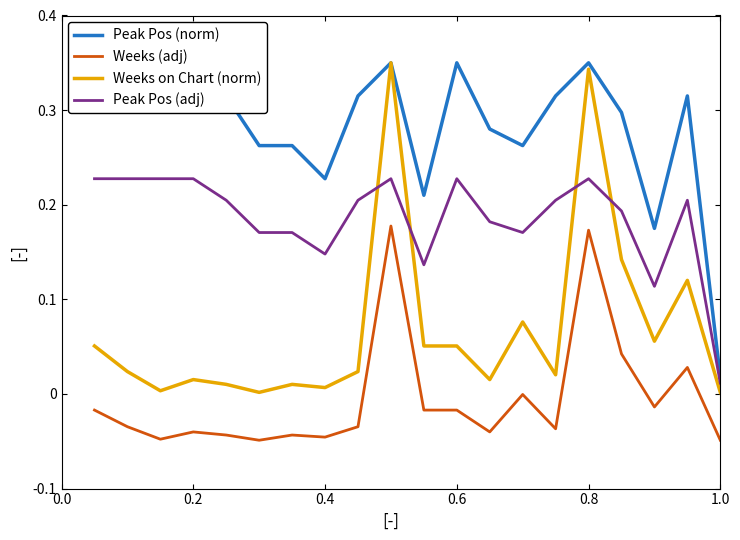

Which series has the largest total across all categories?

Peak Pos (norm)